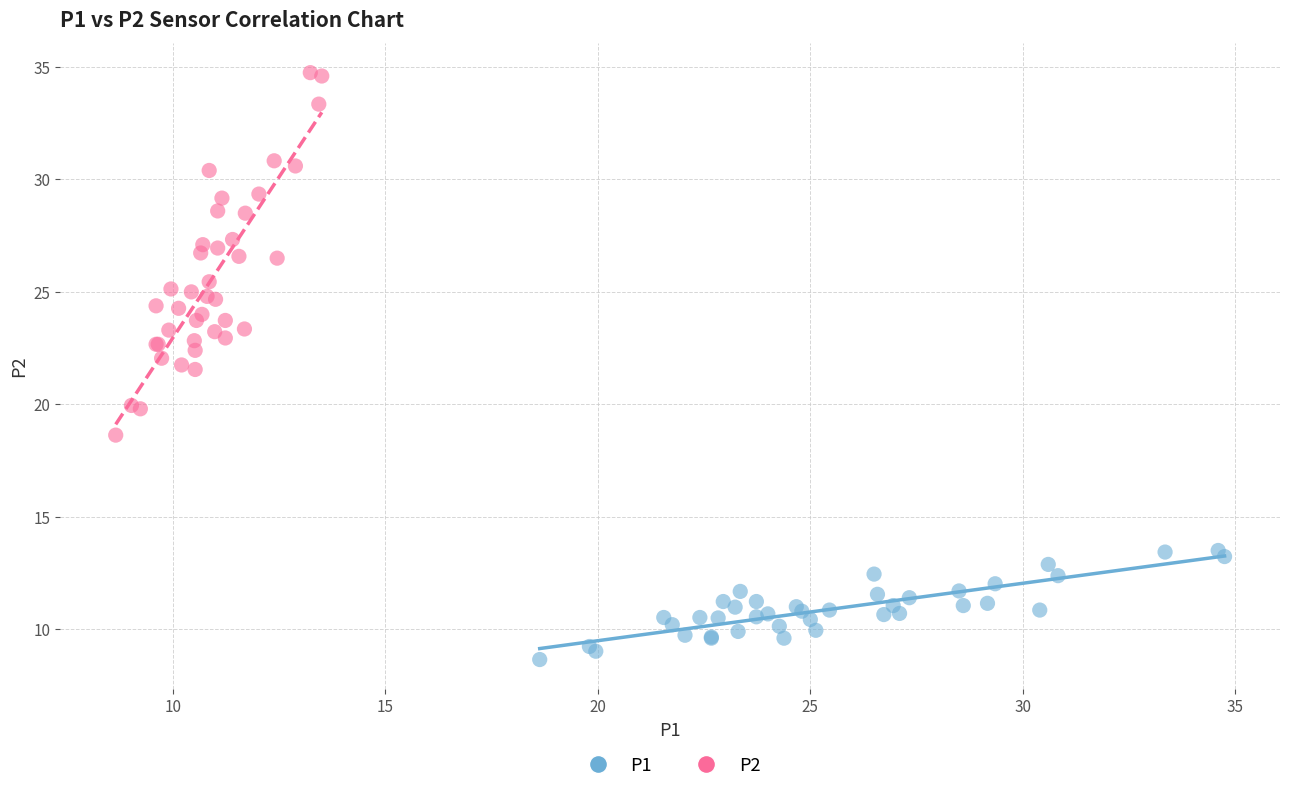

Which series reaches the maximum Y coordinate?

P2